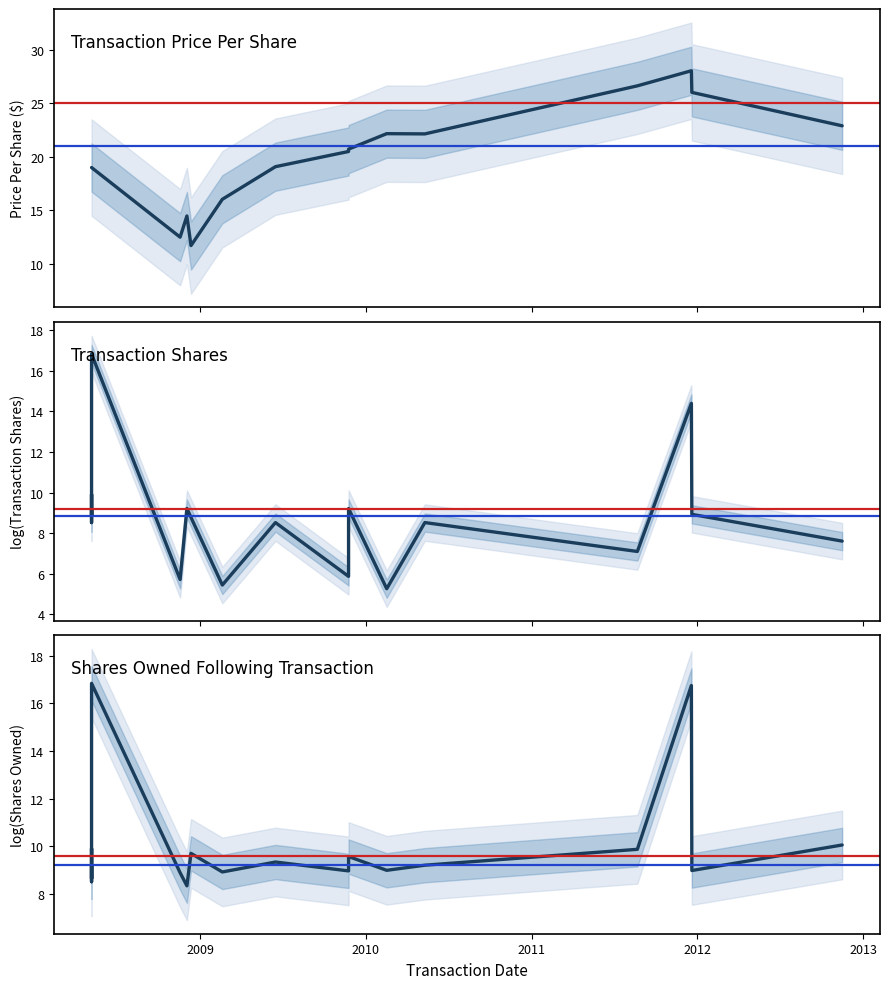

What is the value of the Transaction Shares point at the 19th from the left?

14.4